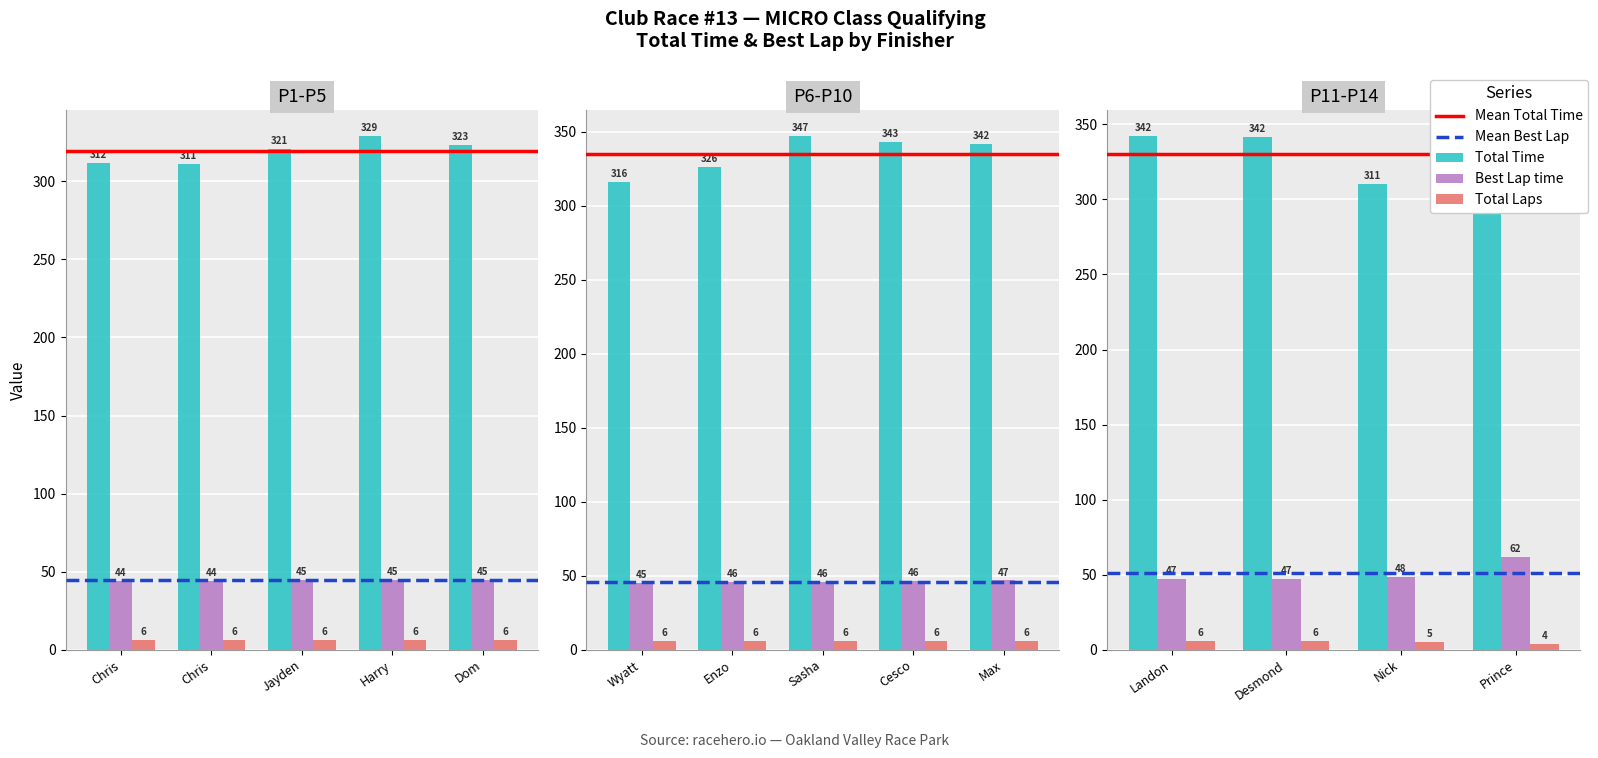

What is the sum of all Total Laps values?

81.0